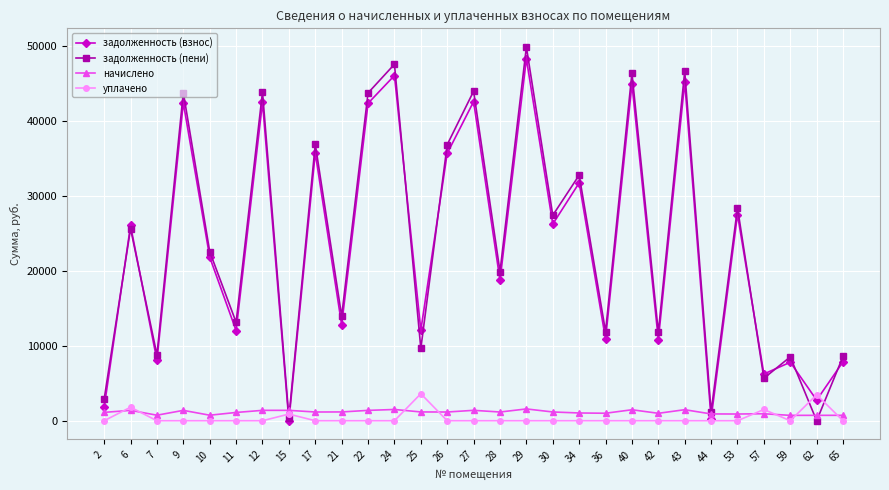

True or false: задолженность (взнос) has a value of 12022.4 at 11.

True